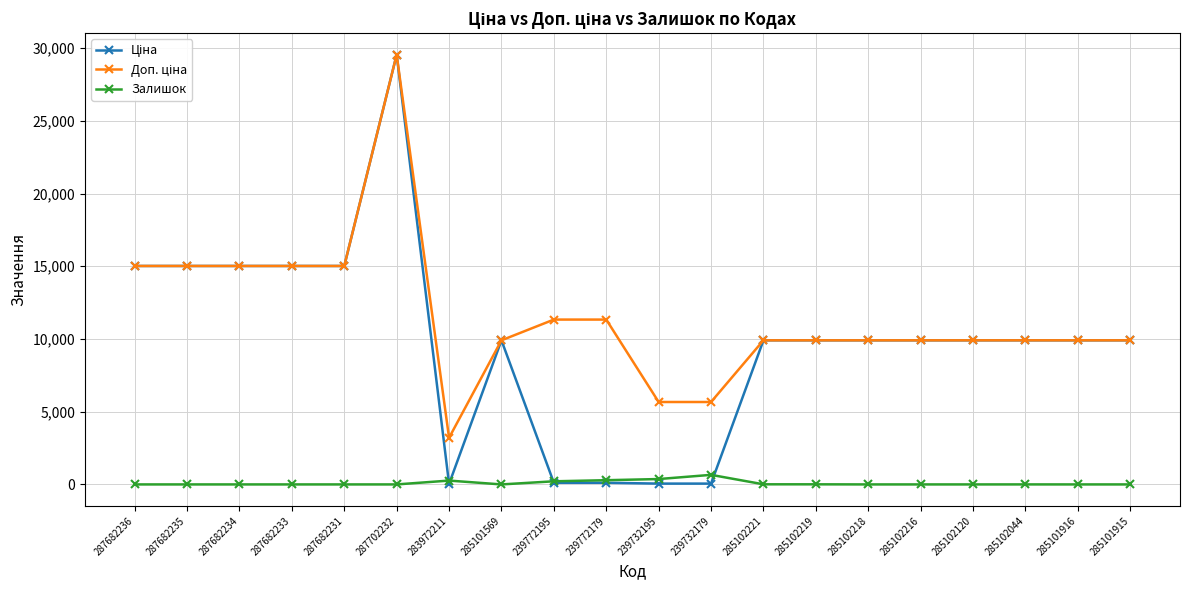

True or false: Залишок has a value of 370.0 at 239732195.

True